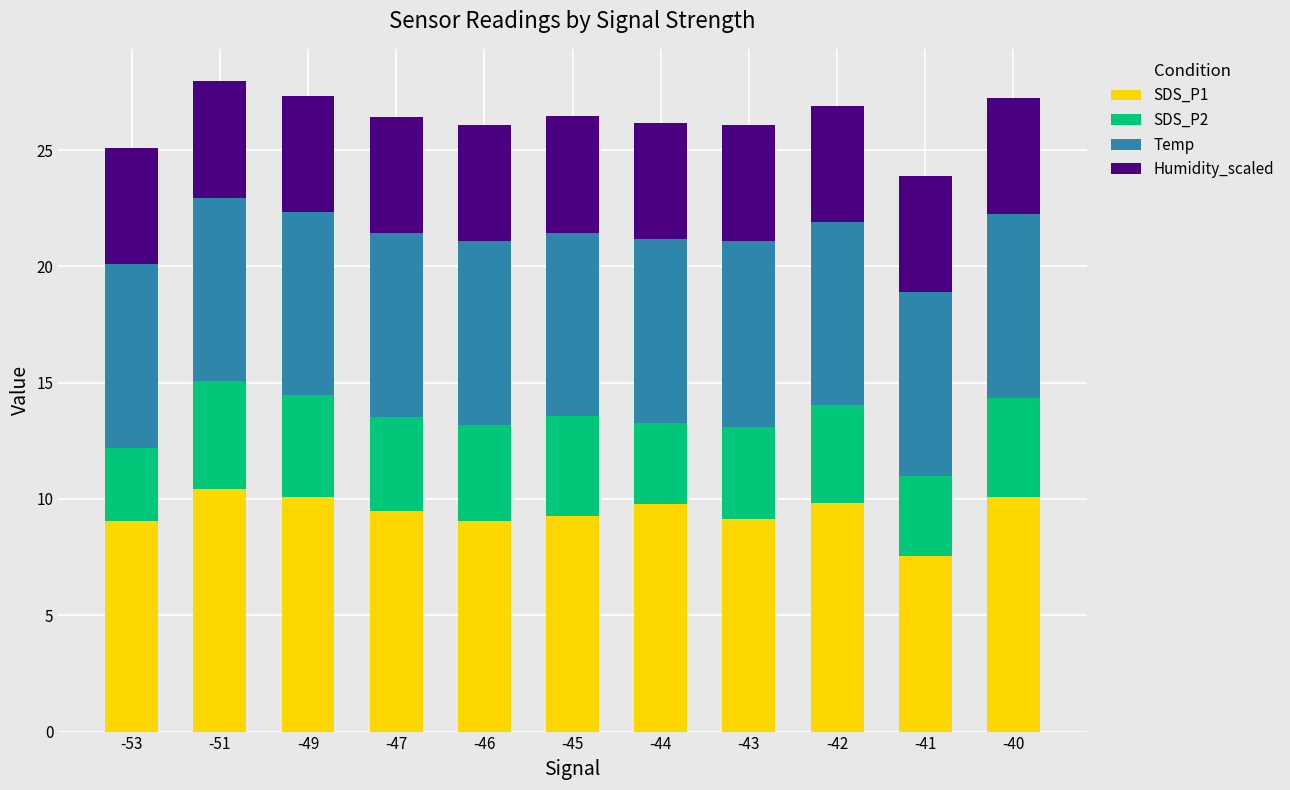

What is the total value across all series at -46?

26.1